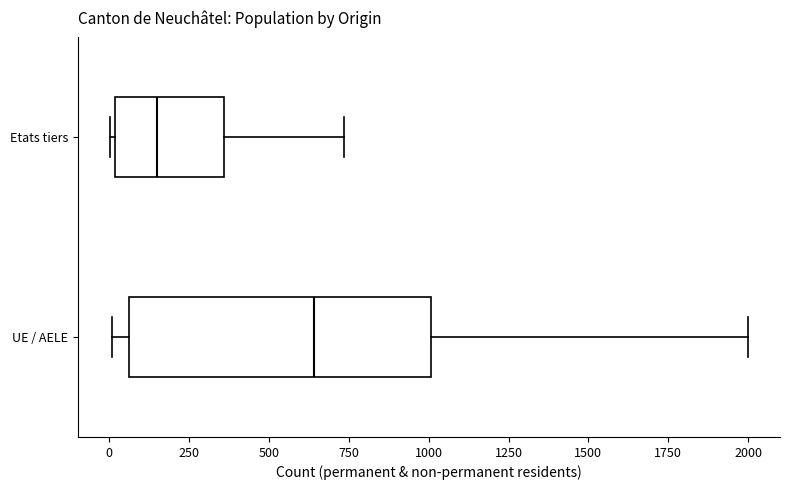

Which box's median line is the furthest to the right?

UE / AELE